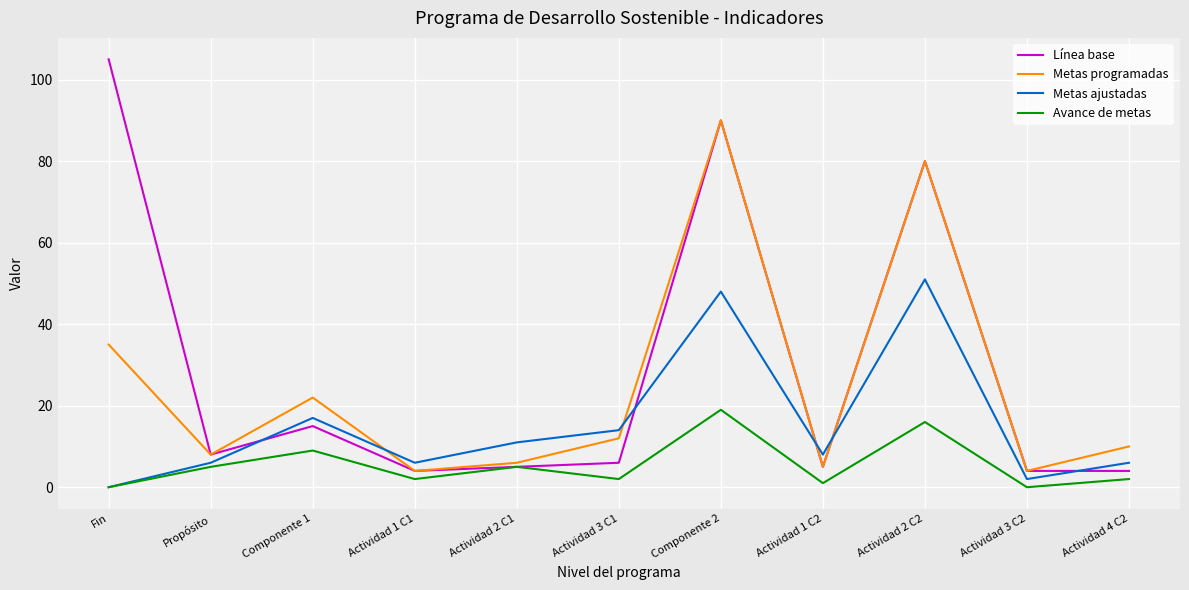

The value of Línea base at Actividad 3 C1 is 6. True or false?

True